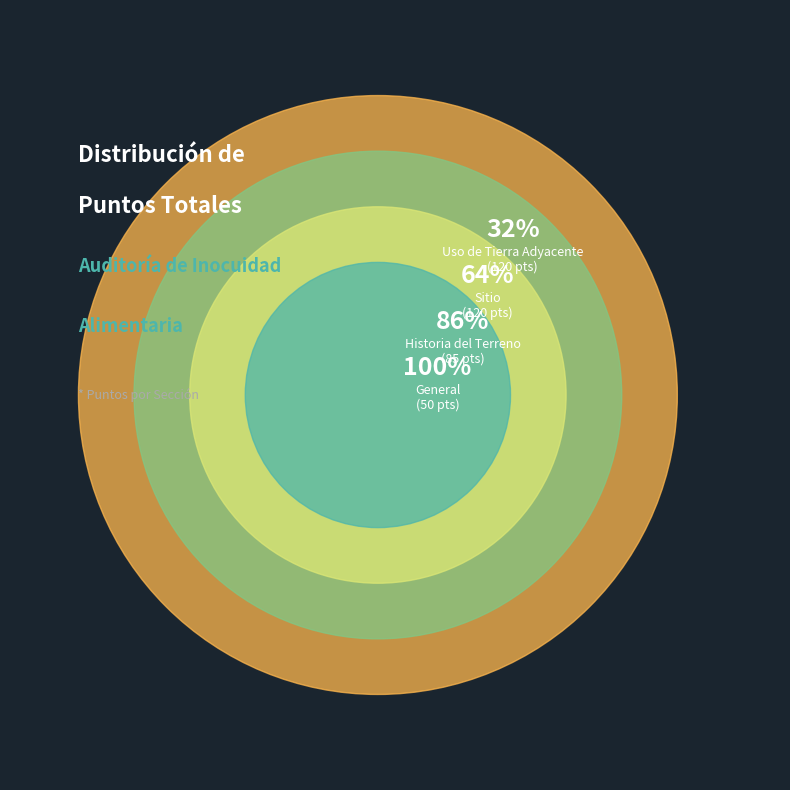

Is it true that Sitio is 16% of the pie?

False